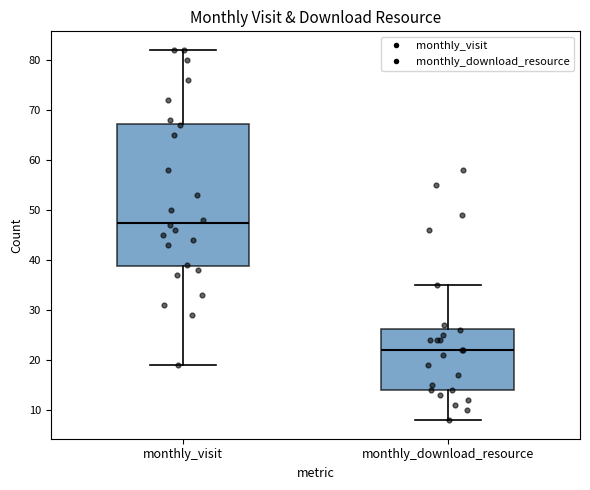

Which box is the tallest, from its lower edge to its upper edge?

monthly_visit